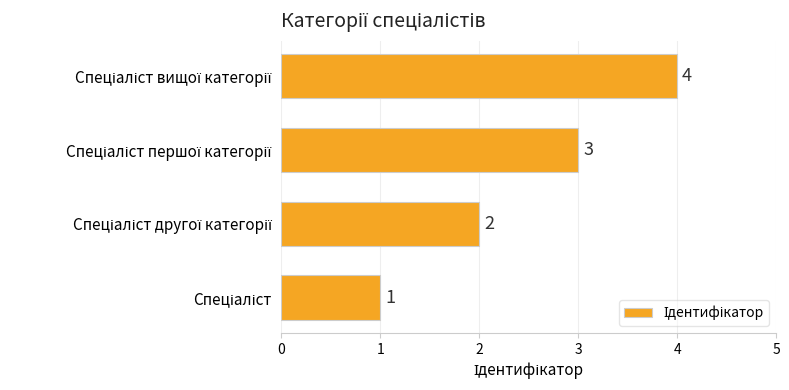

How many series are shown in this chart?

1